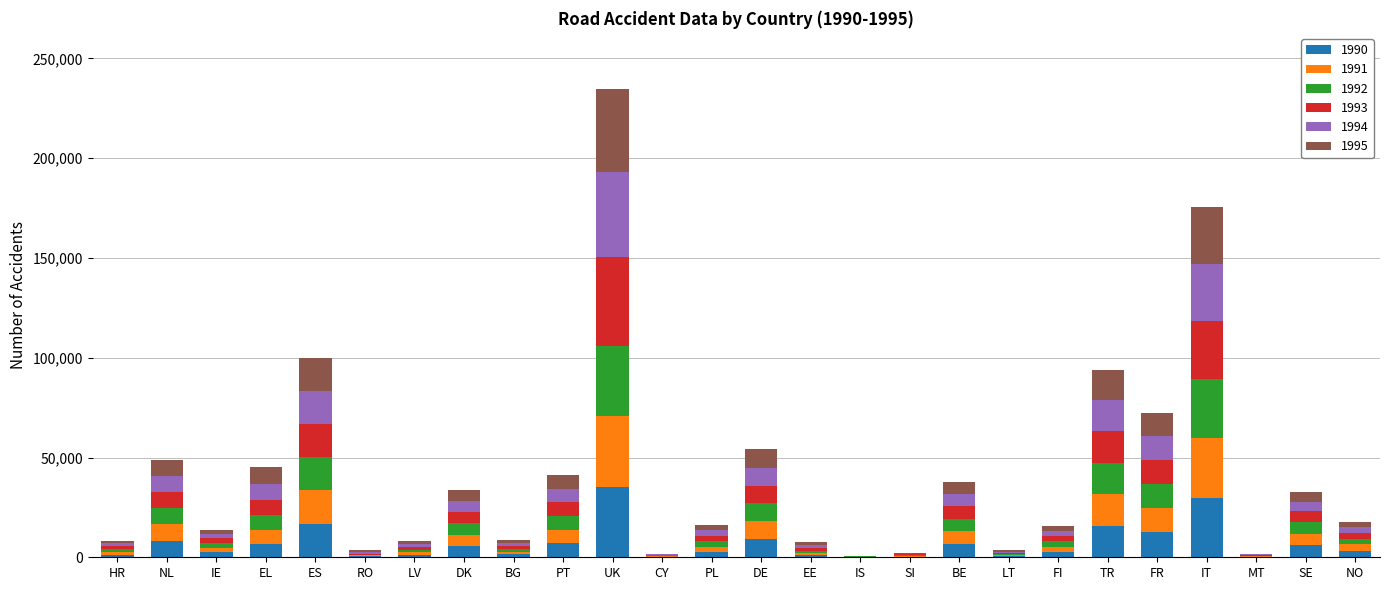

Which category has the highest value in the 1990 series?

UK